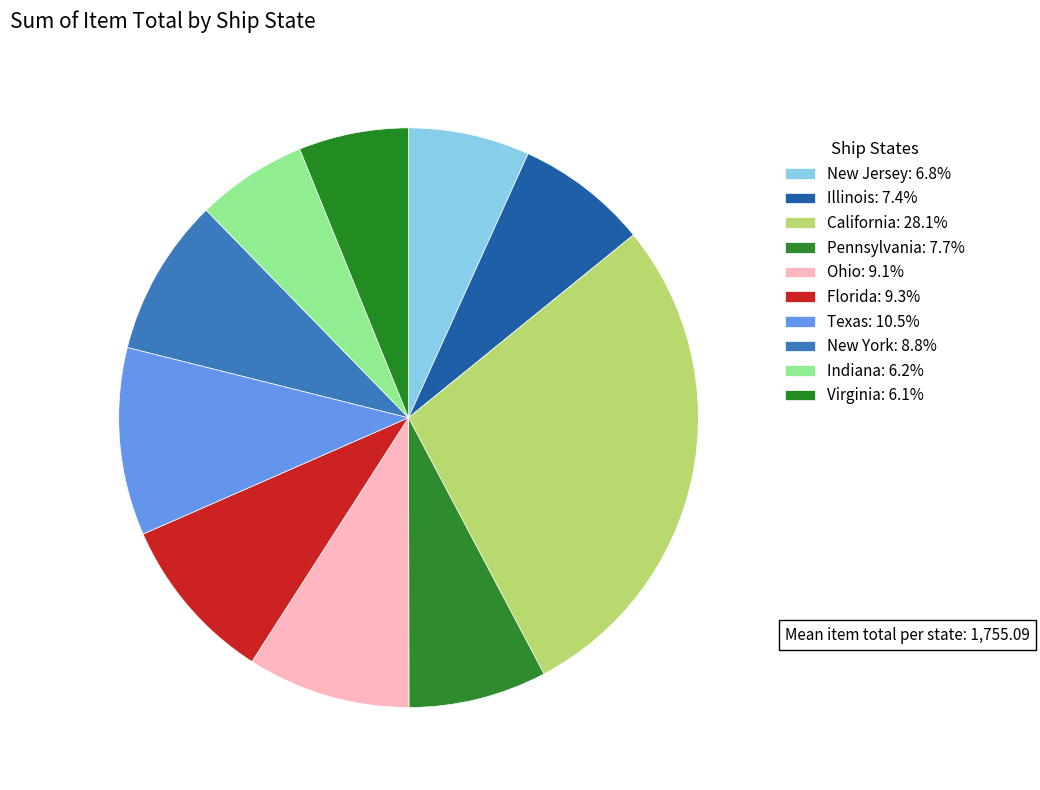

Which slice is the largest?

California